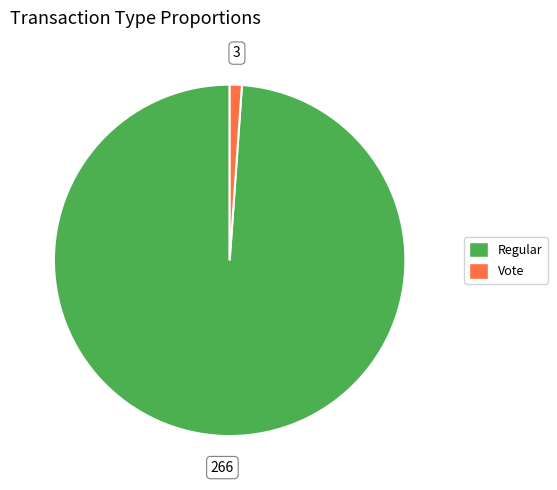

Is there a majority slice in this chart?

Yes